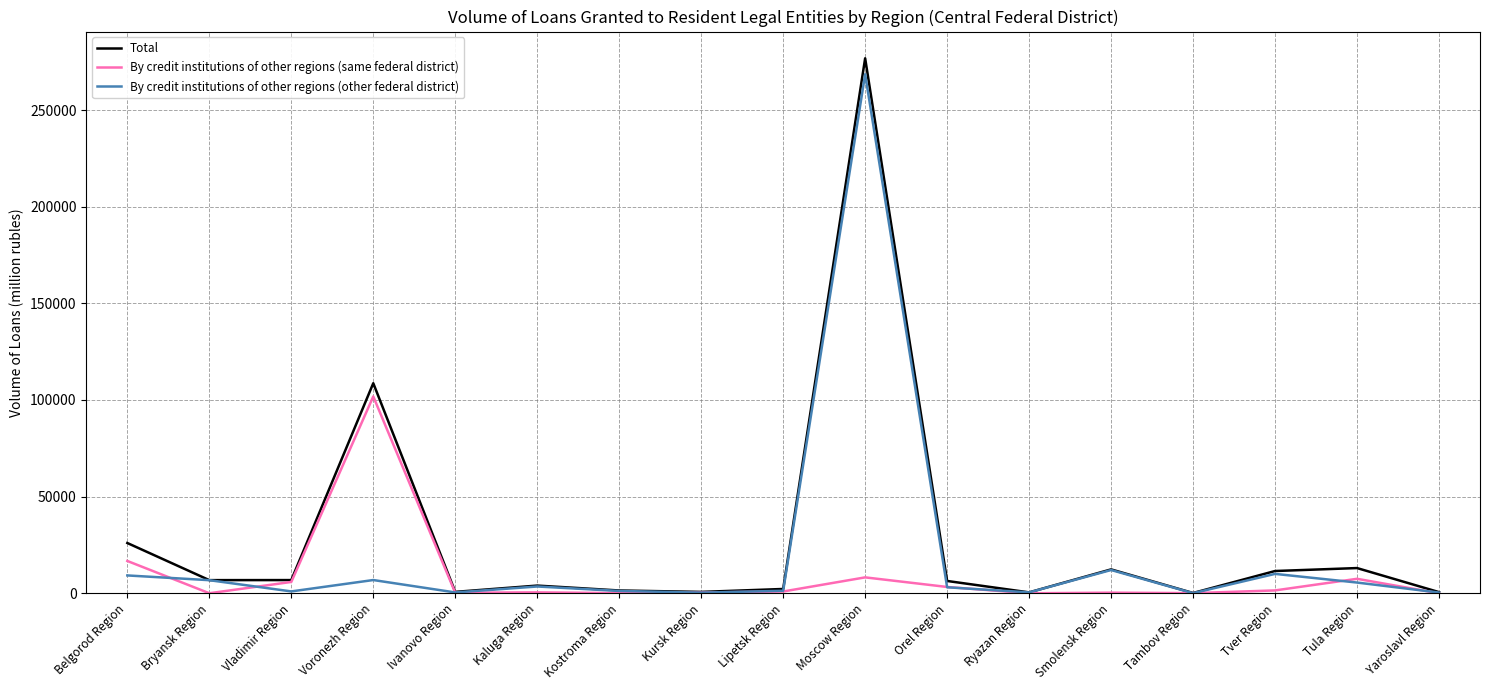

Where is By credit institutions of other regions (same federal district) nearest to the value 50908?

Belgorod Region